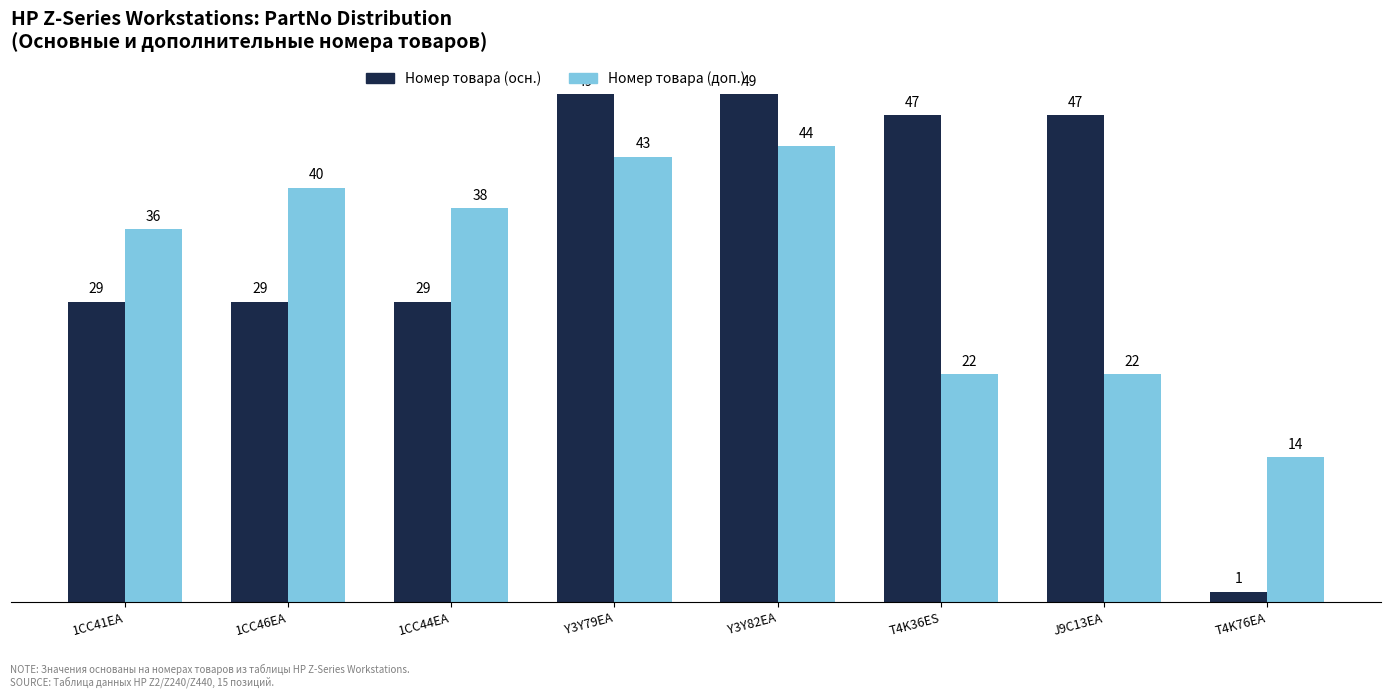

Between J9C13EA and T4K76EA, which series saw the biggest shift?

Номер товара (осн.)